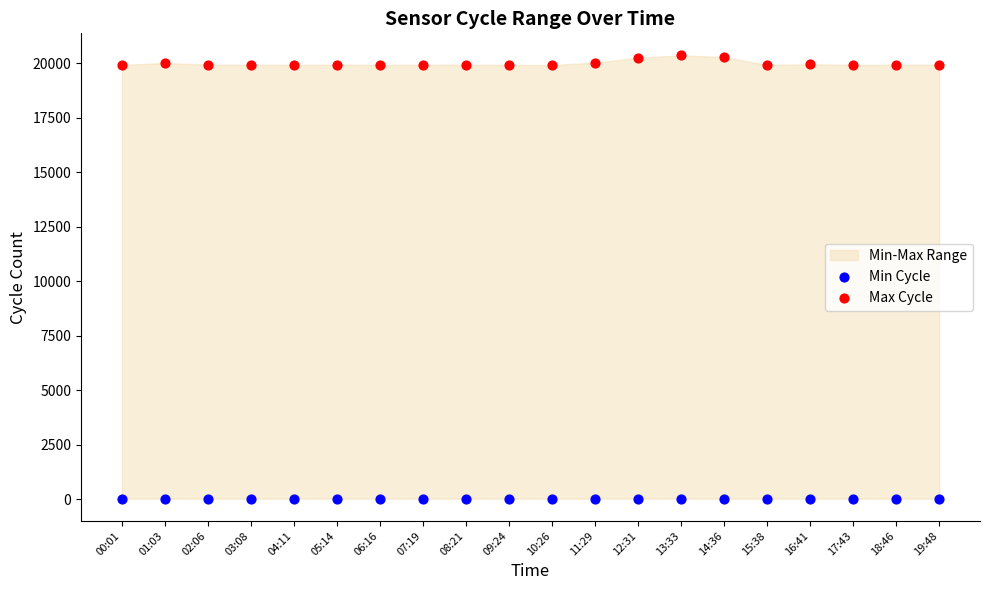

Which series contains the lowest Y value?

Min Cycle